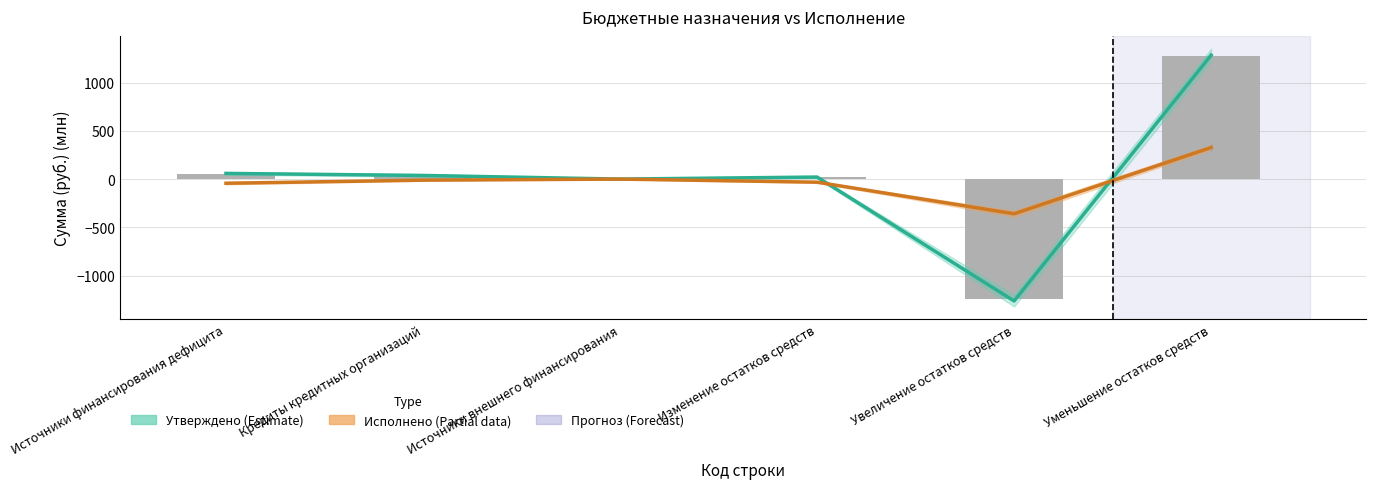

What is the label of the 4th bar from the right?

Источники внешнего финансирования